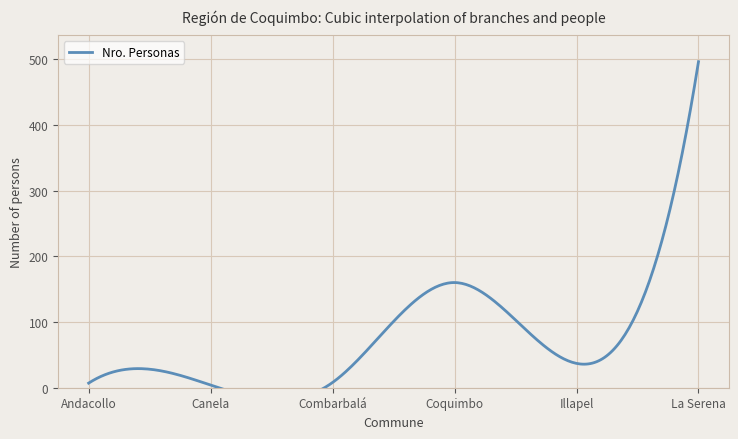

How many interior local valleys does the Nro. Personas series have?

2